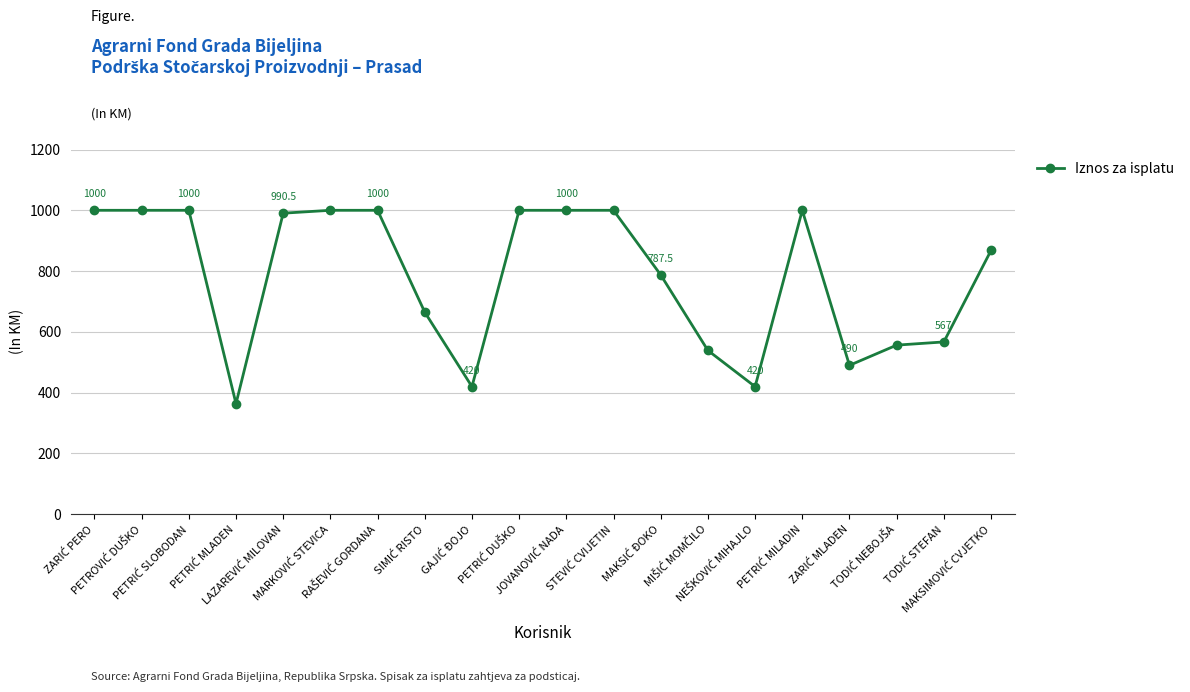

What is the smallest value displayed?

364.0